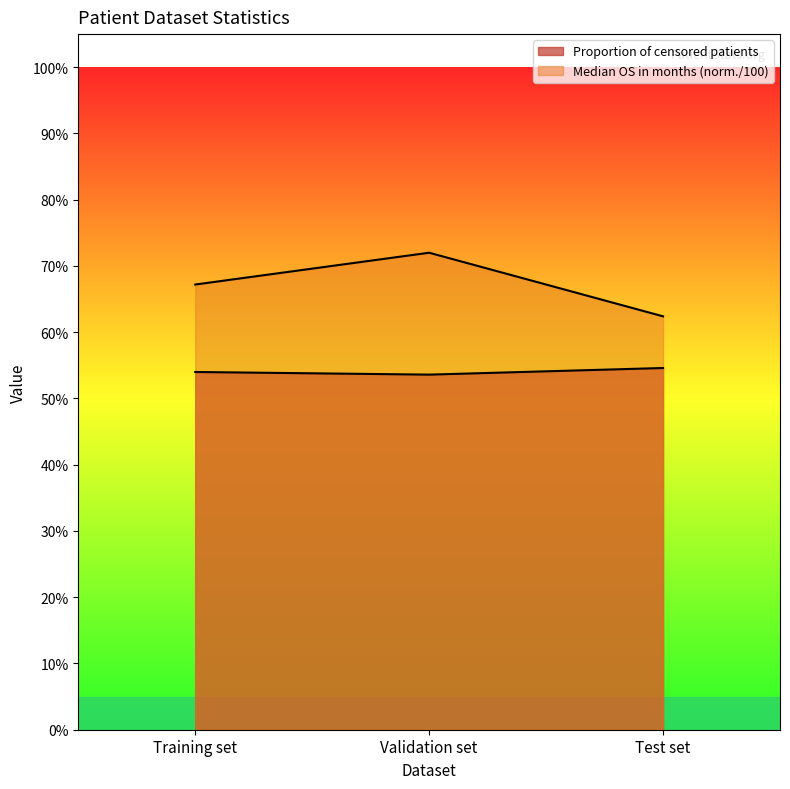

Is it true that Proportion of censored patients equals 0.3 at Training set?

False